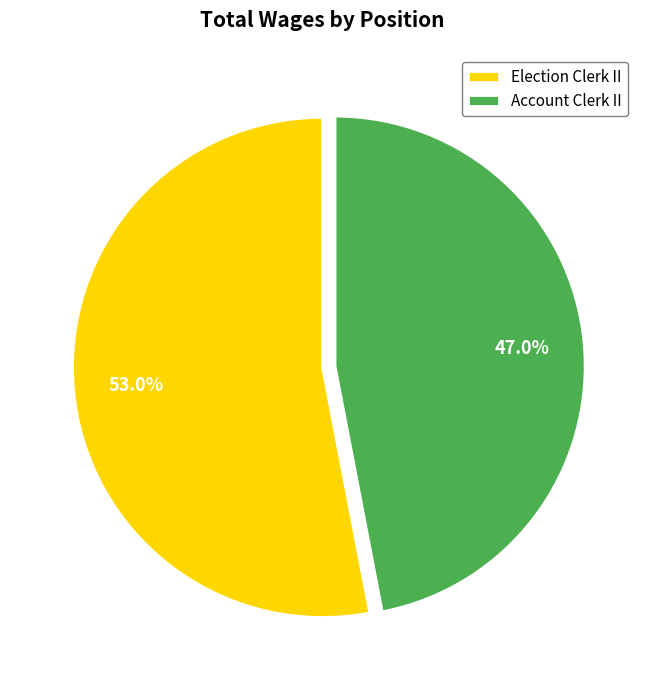

Does Account Clerk II represent more than half of the total?

No